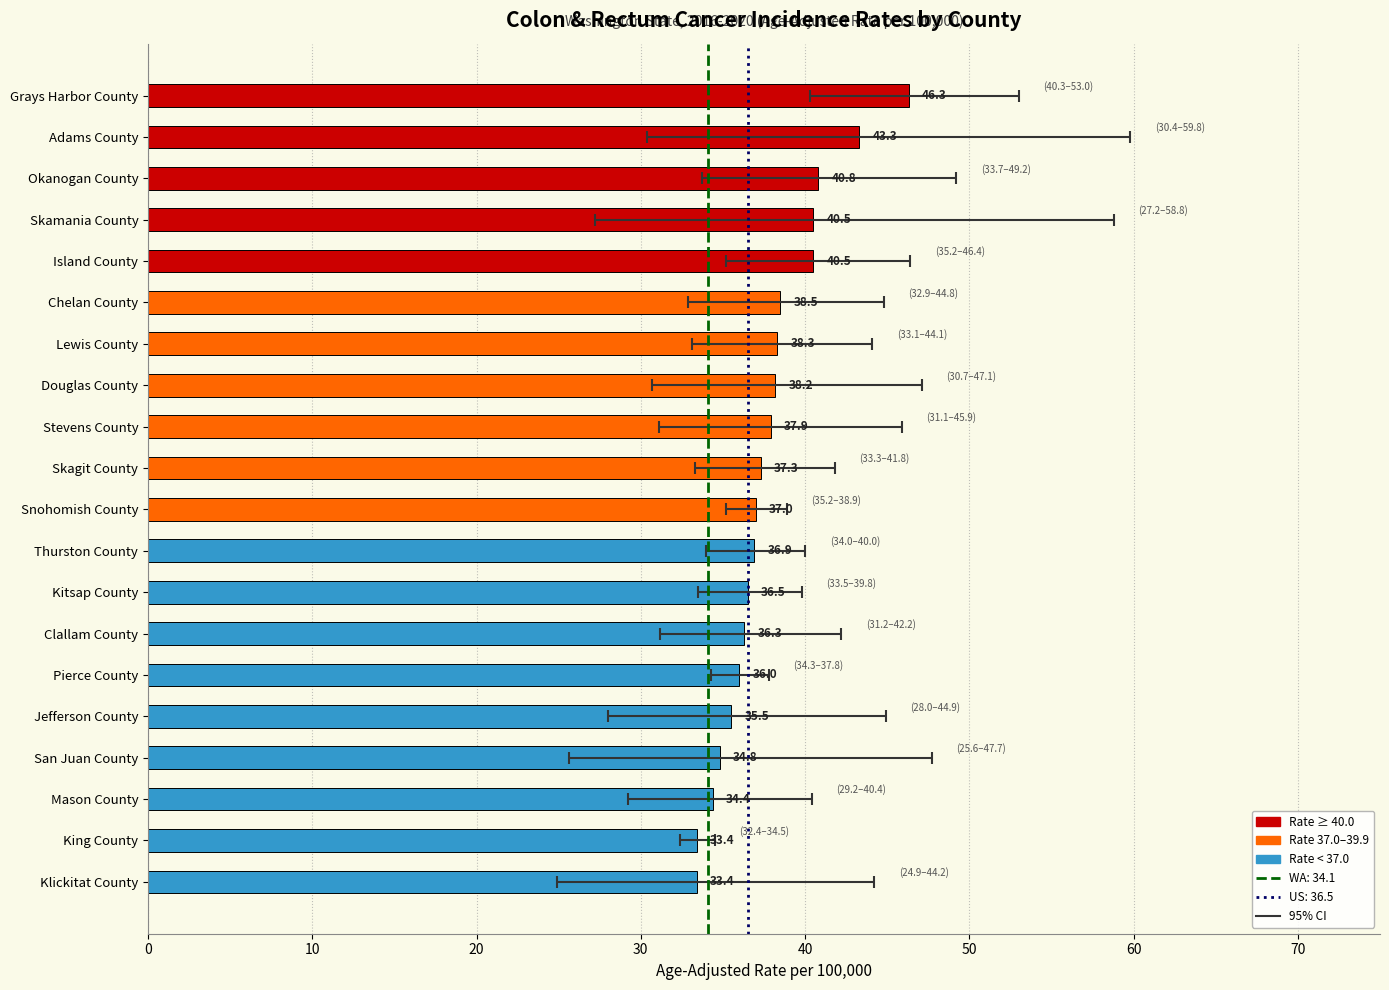

What is the average value?

37.8